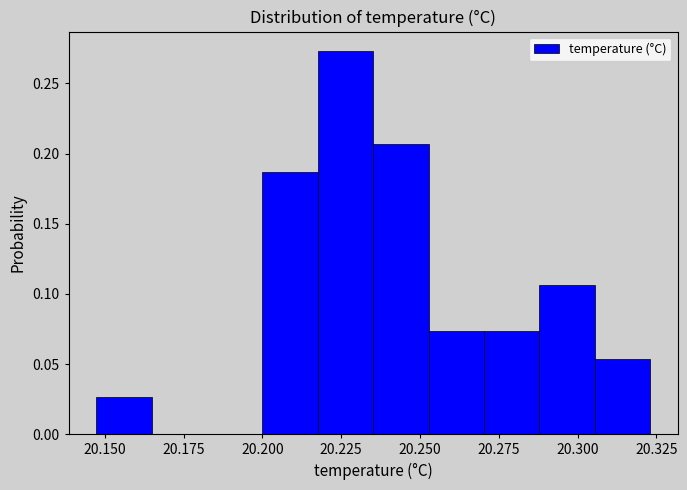

Read against the x-axis, roughly where is the centre of the tallest bar?

20.225